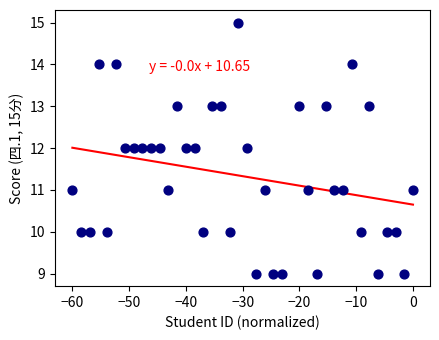

What is the range of Y values (max minus min)?

6